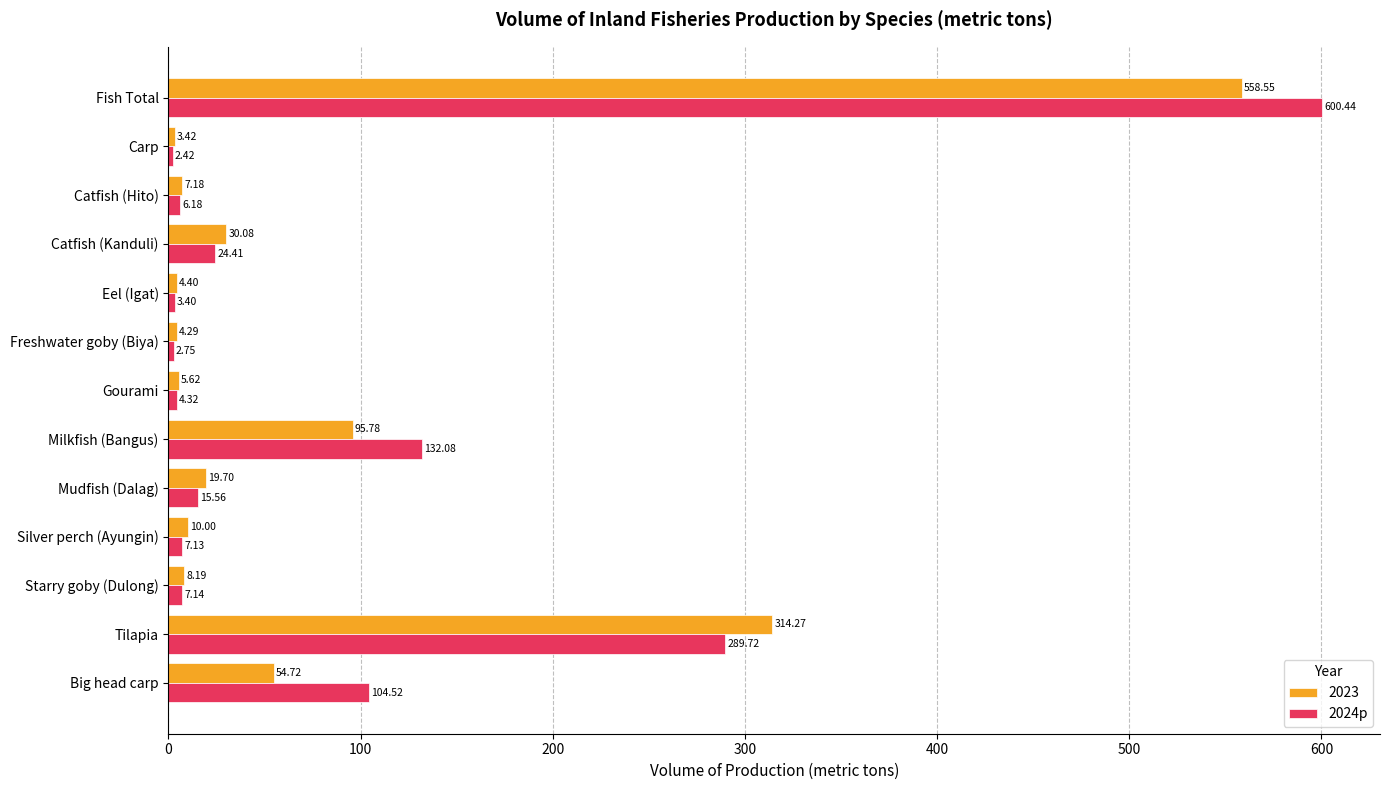

Which label corresponds to the largest value in the chart?

Fish Total